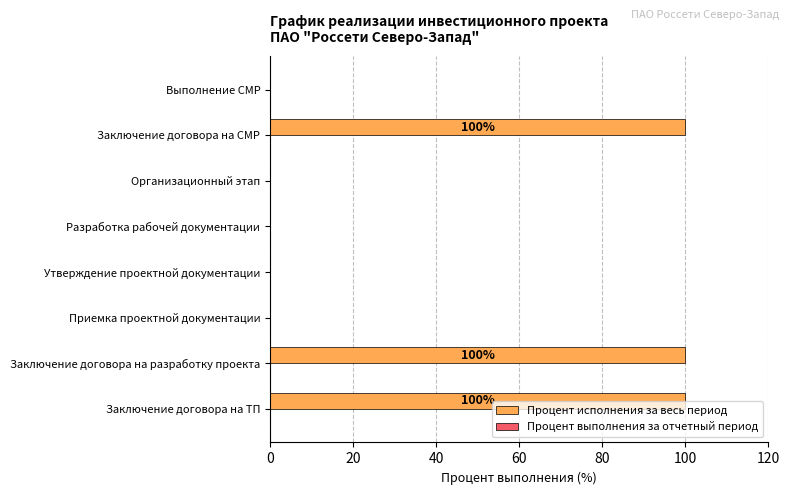

Reading bottom to top, list all the values displayed in this chart.

Заключение договора на ТП=100	Заключение договора на разработку проекта=100	Приемка проектной документации=0	Утверждение проектной документации=0	Разработка рабочей документации=0	Организационный этап=0	Заключение договора на СМР=100	Выполнение СМР=0